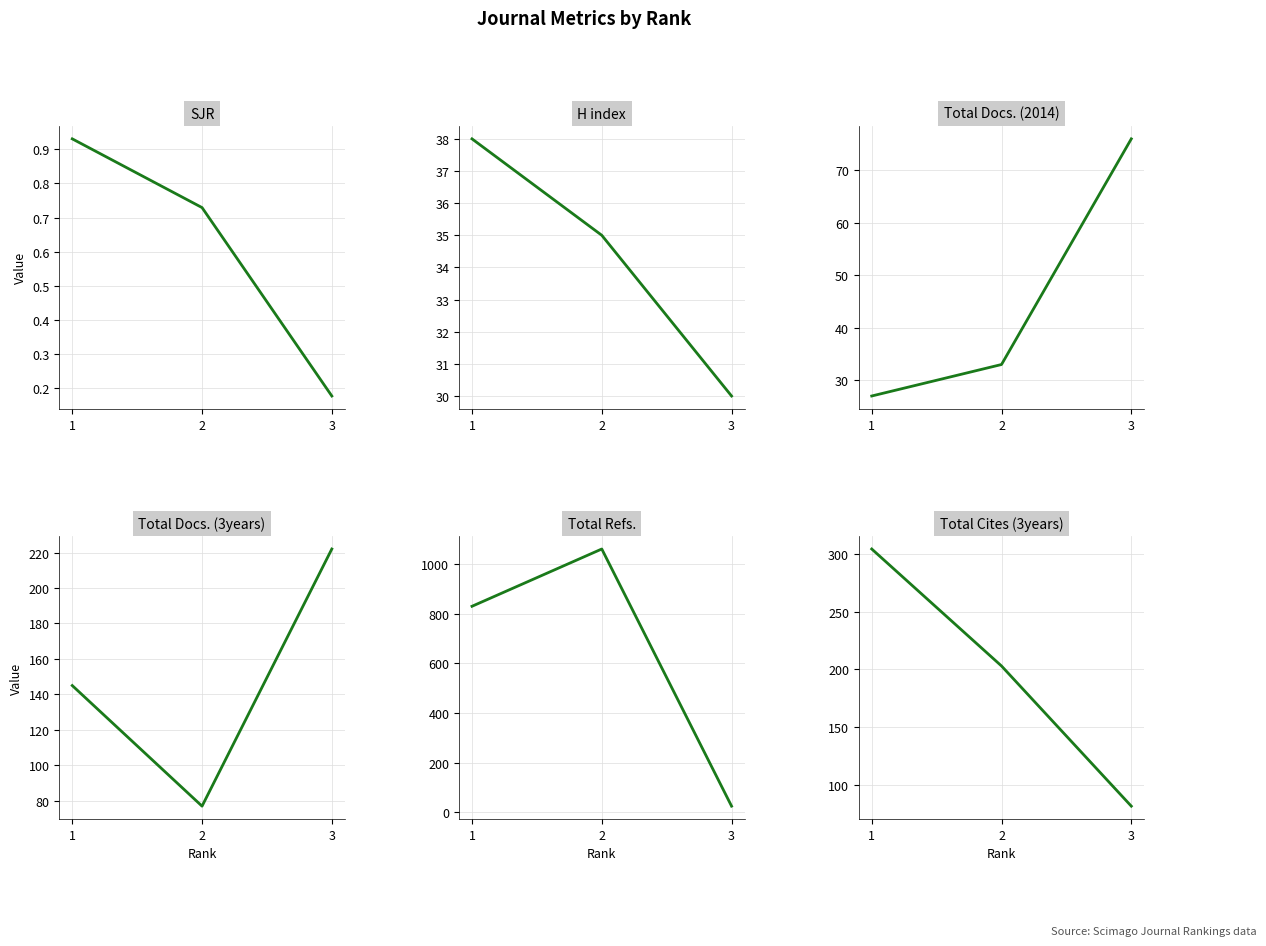

Is this an area chart (filled region under the line)?

No